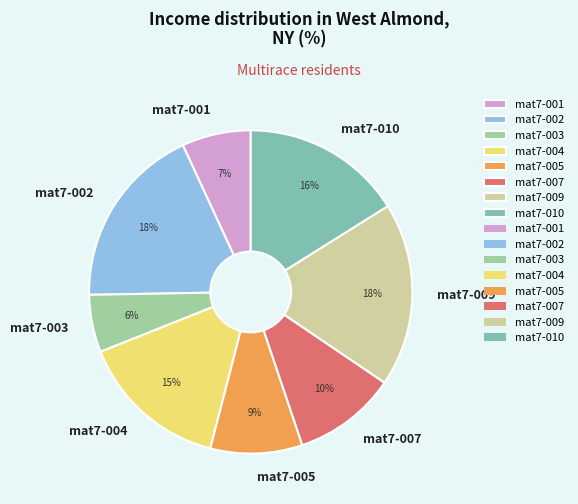

How many segments does this pie chart have?

8